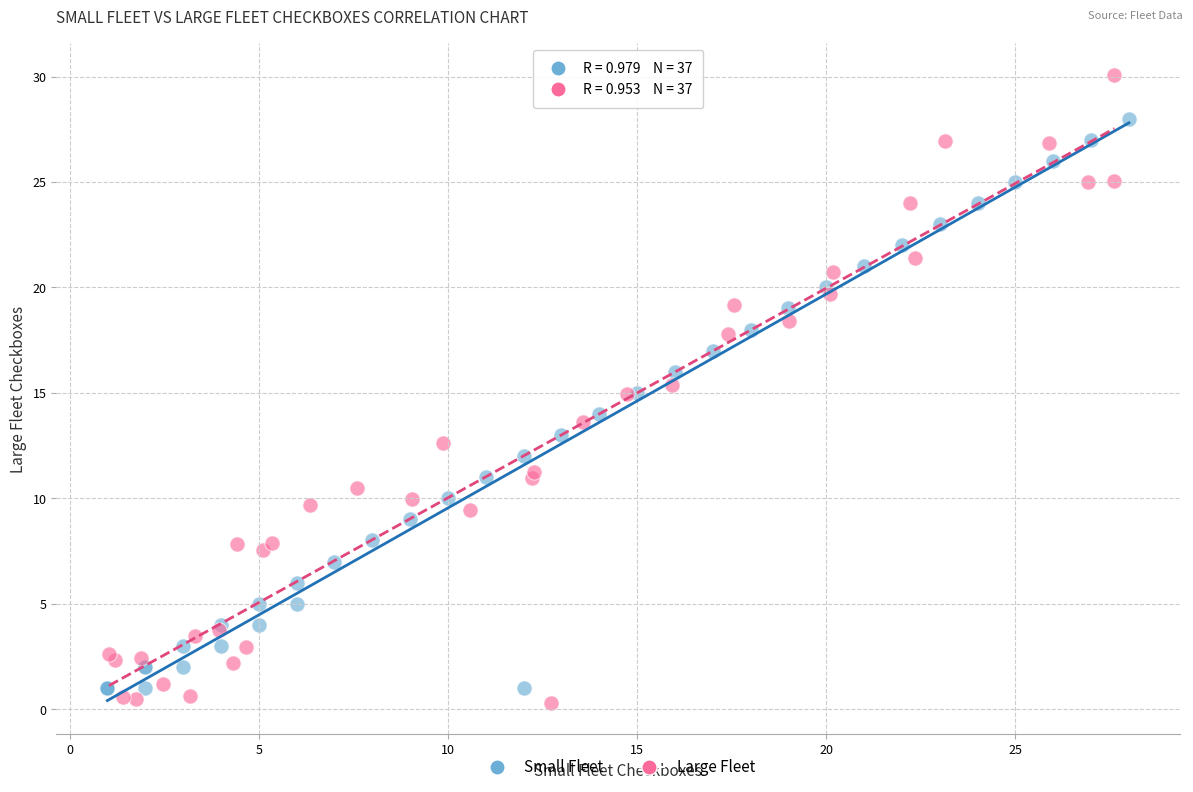

Which series reaches the maximum Y coordinate?

Large Fleet